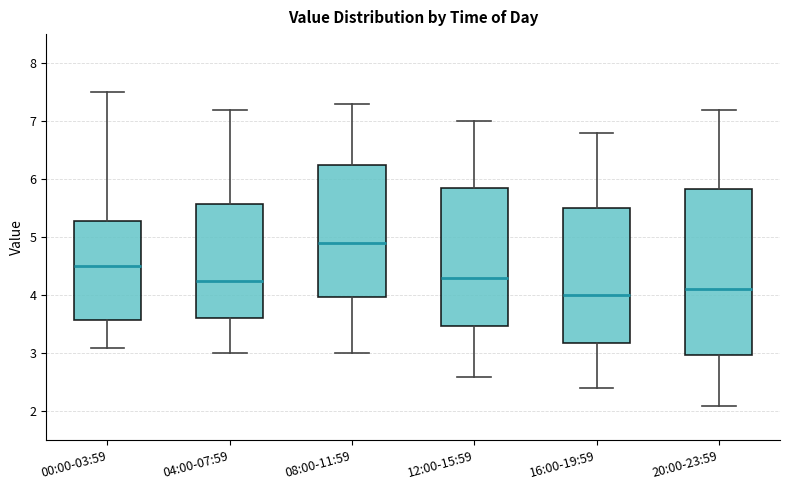

Which box's median line is the highest?

08:00-11:59